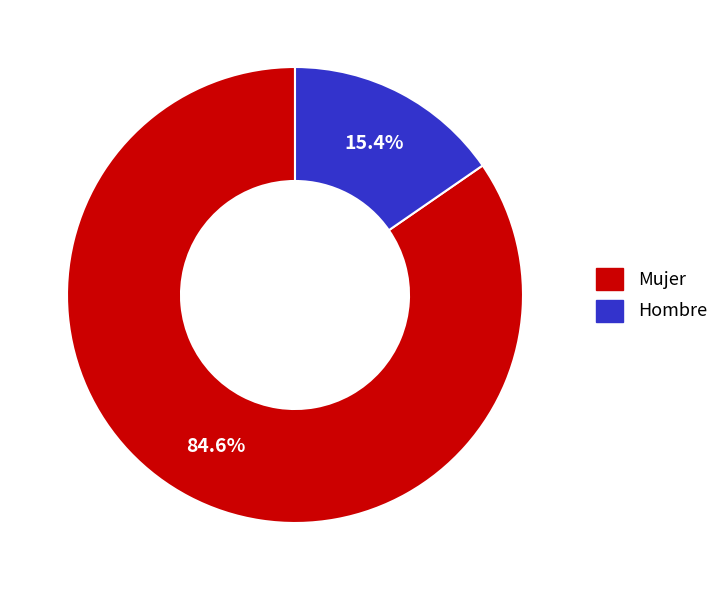

The Hombre slice represents 22% of the pie. True or false?

False